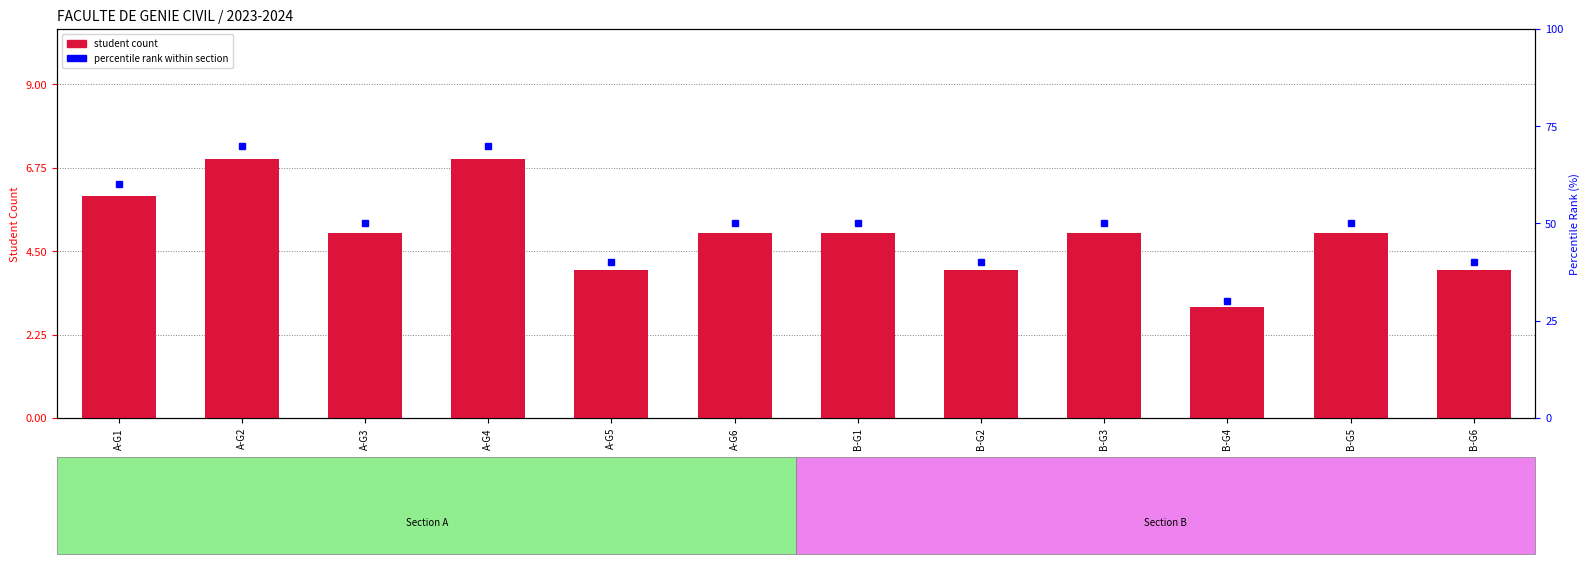

Reading left to right, list all the values displayed in this chart.

A-G1=6	A-G2=7	A-G3=5	A-G4=7	A-G5=4	A-G6=5	B-G1=5	B-G2=4	B-G3=5	B-G4=3	B-G5=5	B-G6=4